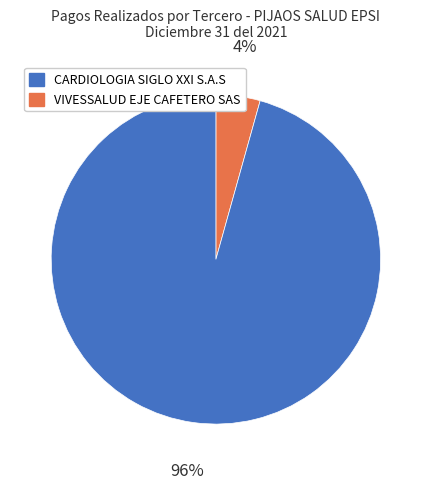

Is there any slice that represents more than half of the pie?

Yes